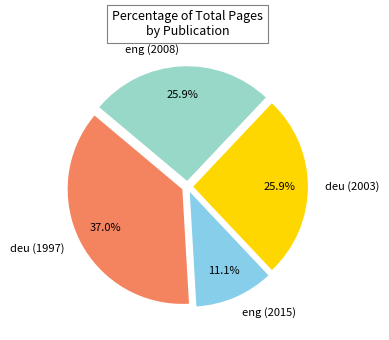

What percentage is NOT represented by deu (1997)?

63.0%